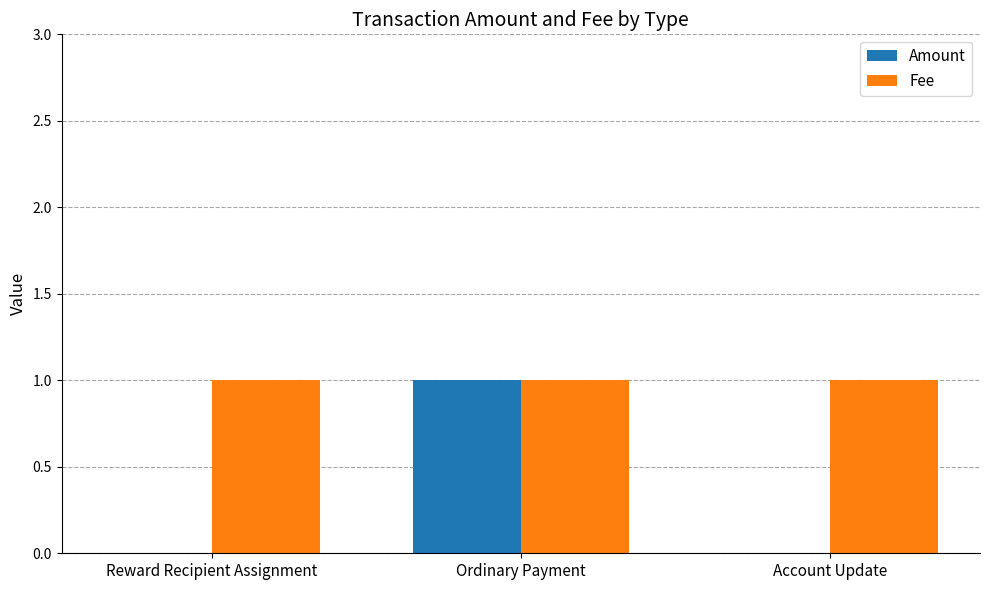

Are the bars grouped side by side (vs. stacked)?

Yes